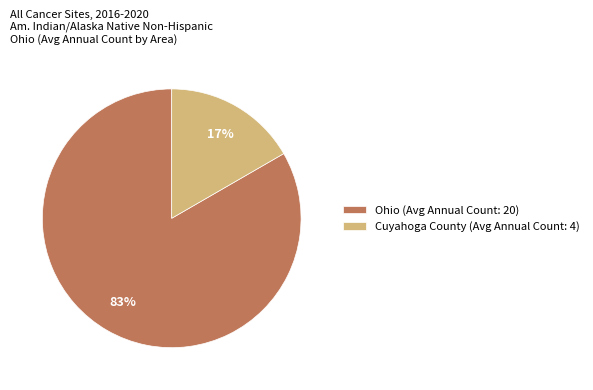

Does Cuyahoga County (Avg Annual Count: 4) represent more than half of the total?

No